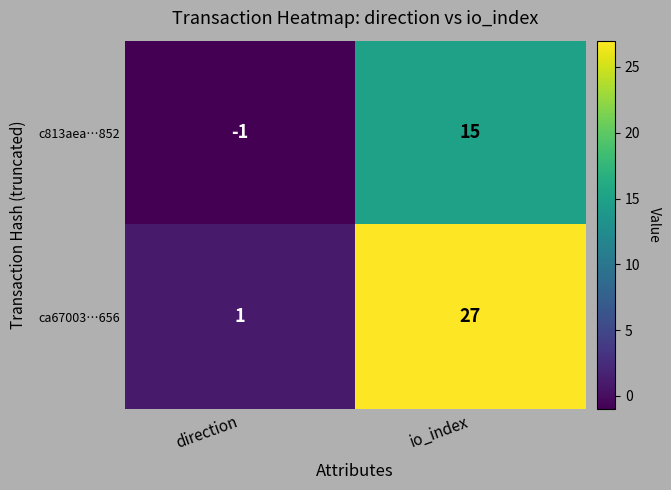

What is the sum of the ca67003…656 values at io_index and direction?

28